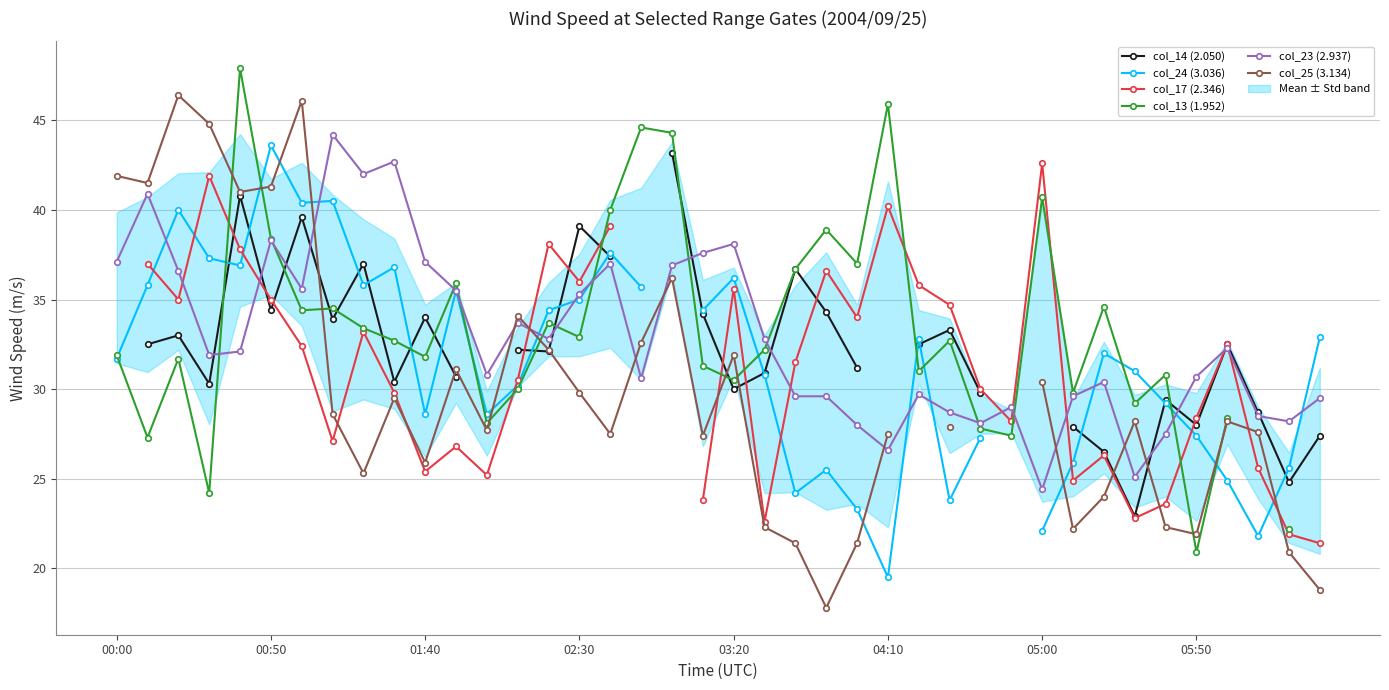

How many values in the col_25 (3.134) series are below 28?

18